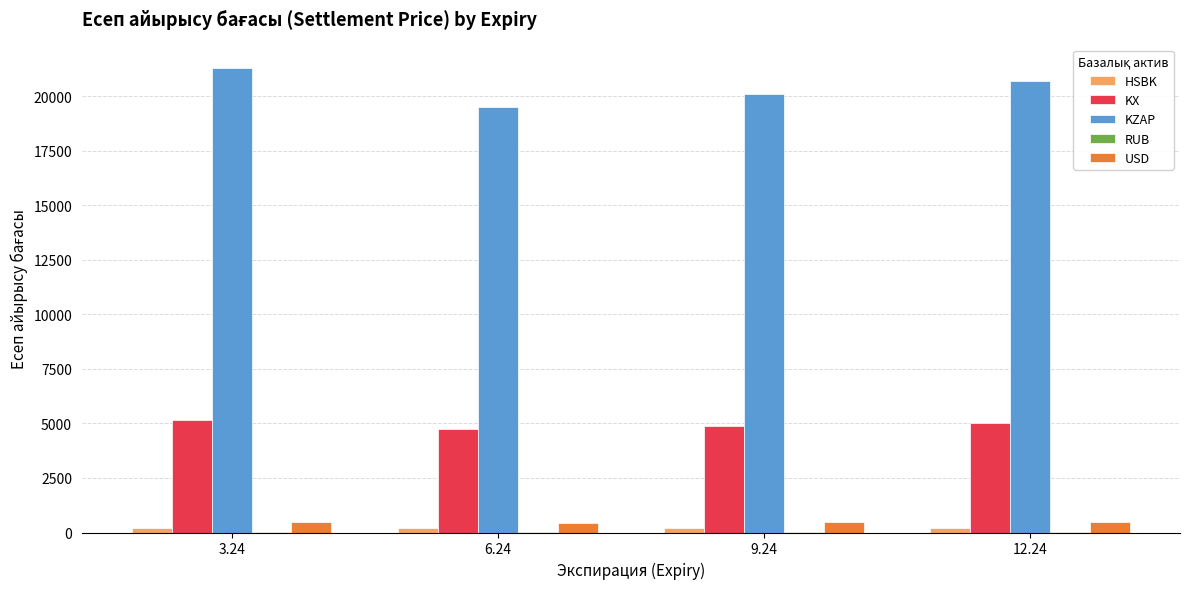

What is the total value across all series at 6.24?

24866.5